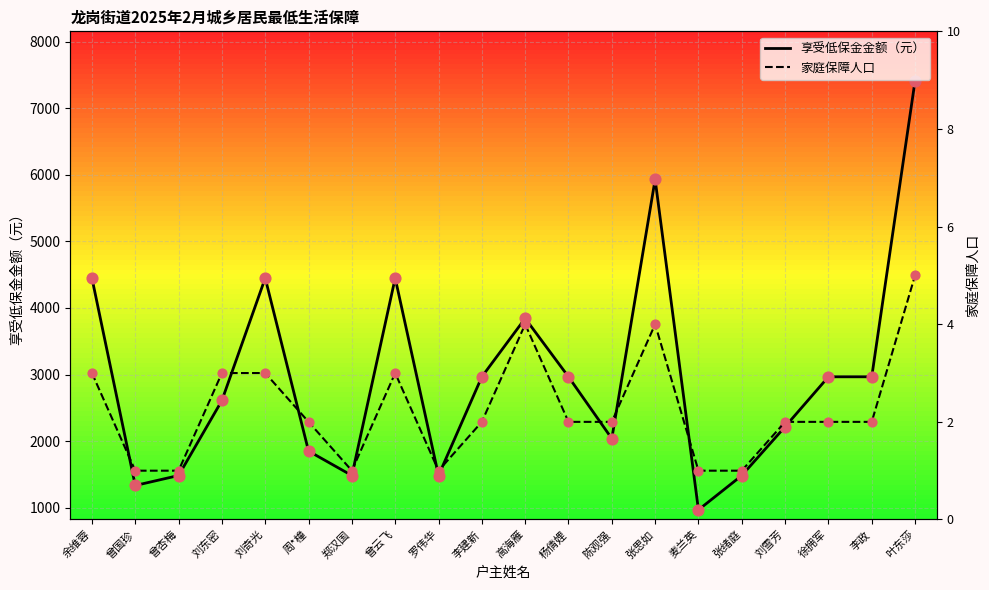

What are all the series names shown in the legend?

享受低保金金额（元）, 家庭保障人口